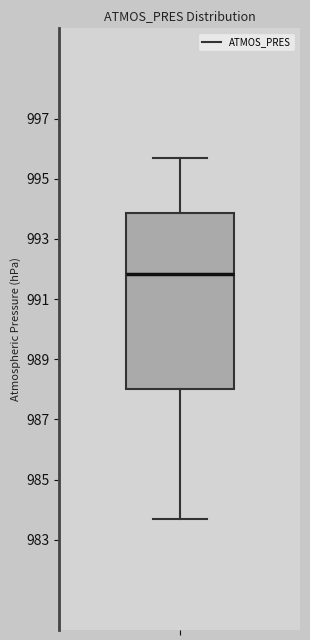

Where does the lower whisker of the box end on the y-axis? The values are not printed on the chart, so give them approximately, as read against the axis.

983.8